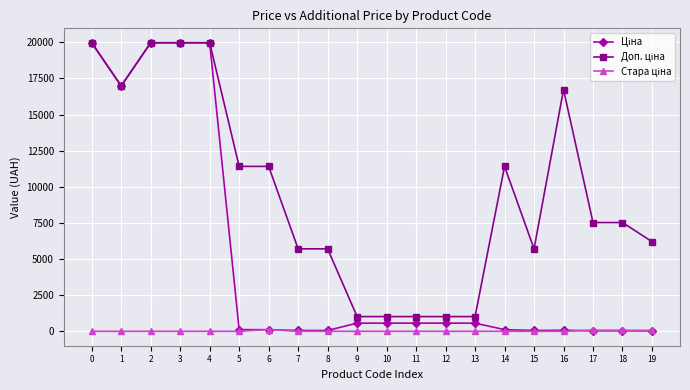

How many lines are shown in the chart?

3